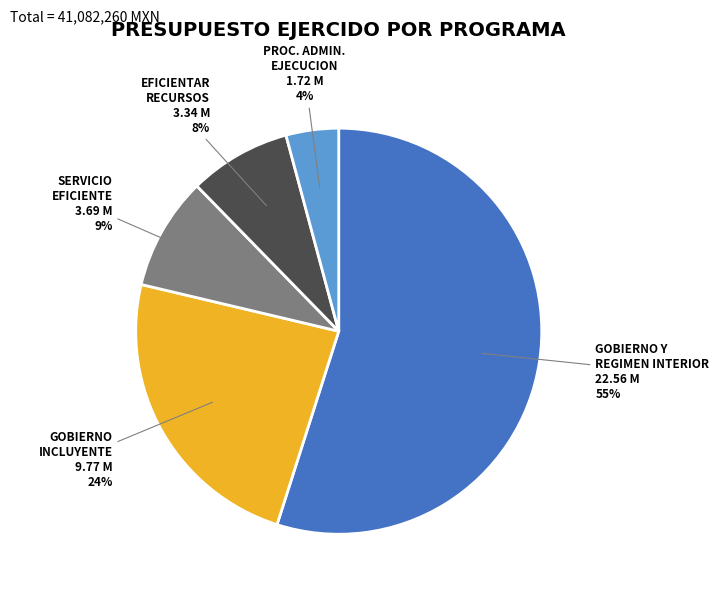

Count the number of slices in the pie.

5